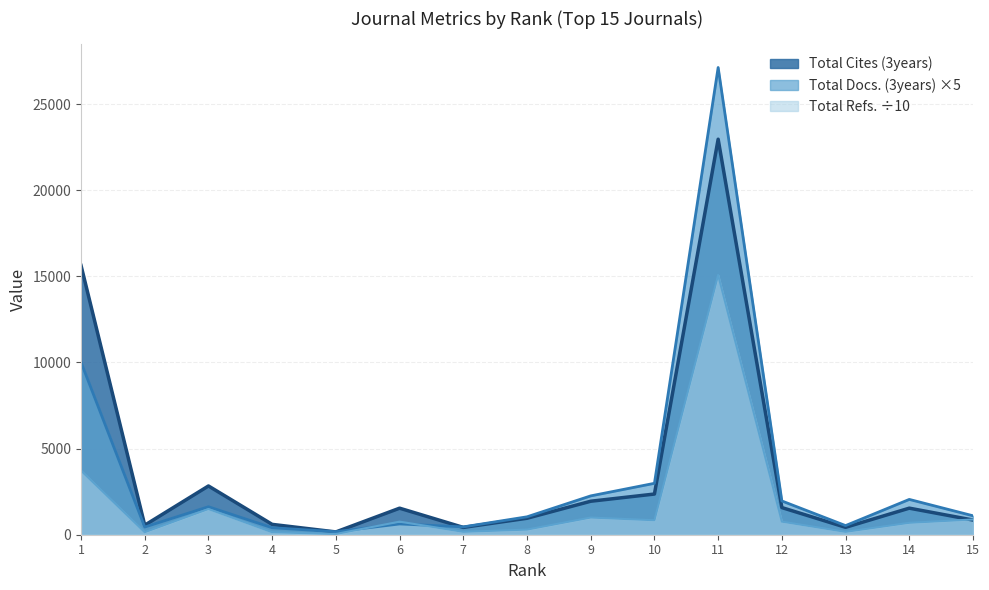

What is the difference between the highest and lowest values at 15?

248.0